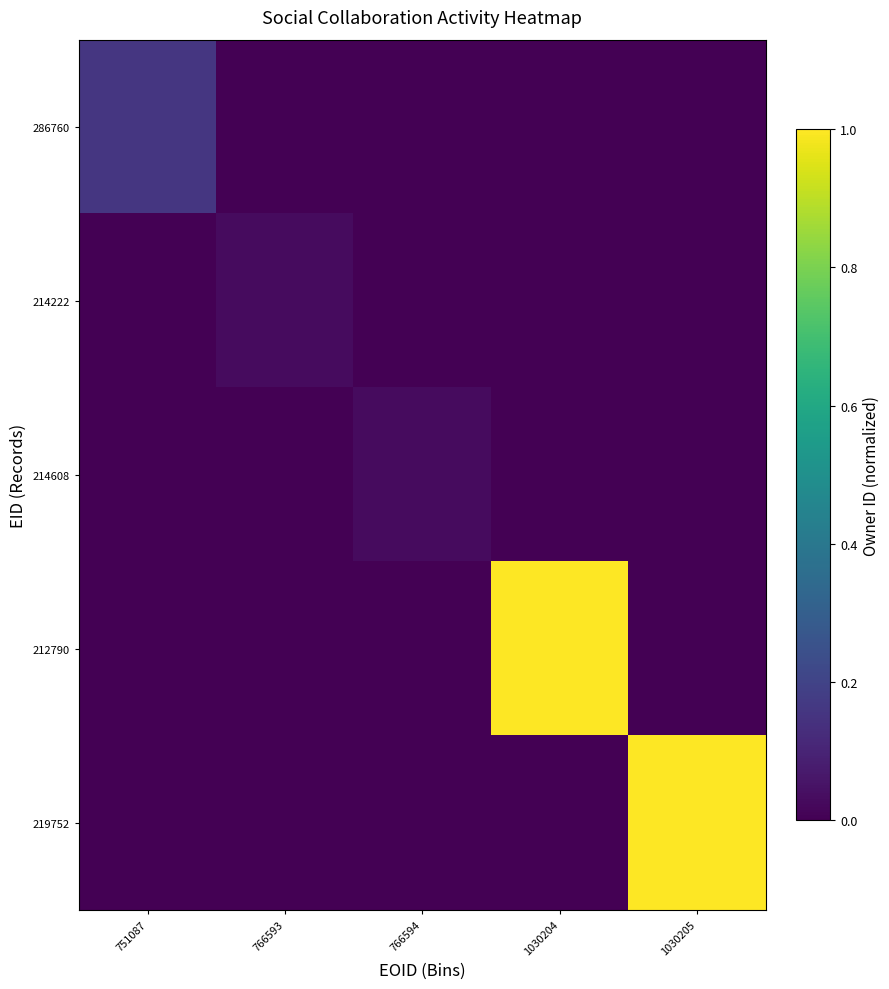

Between 766593 and 1030204, which series saw the biggest shift?

212790